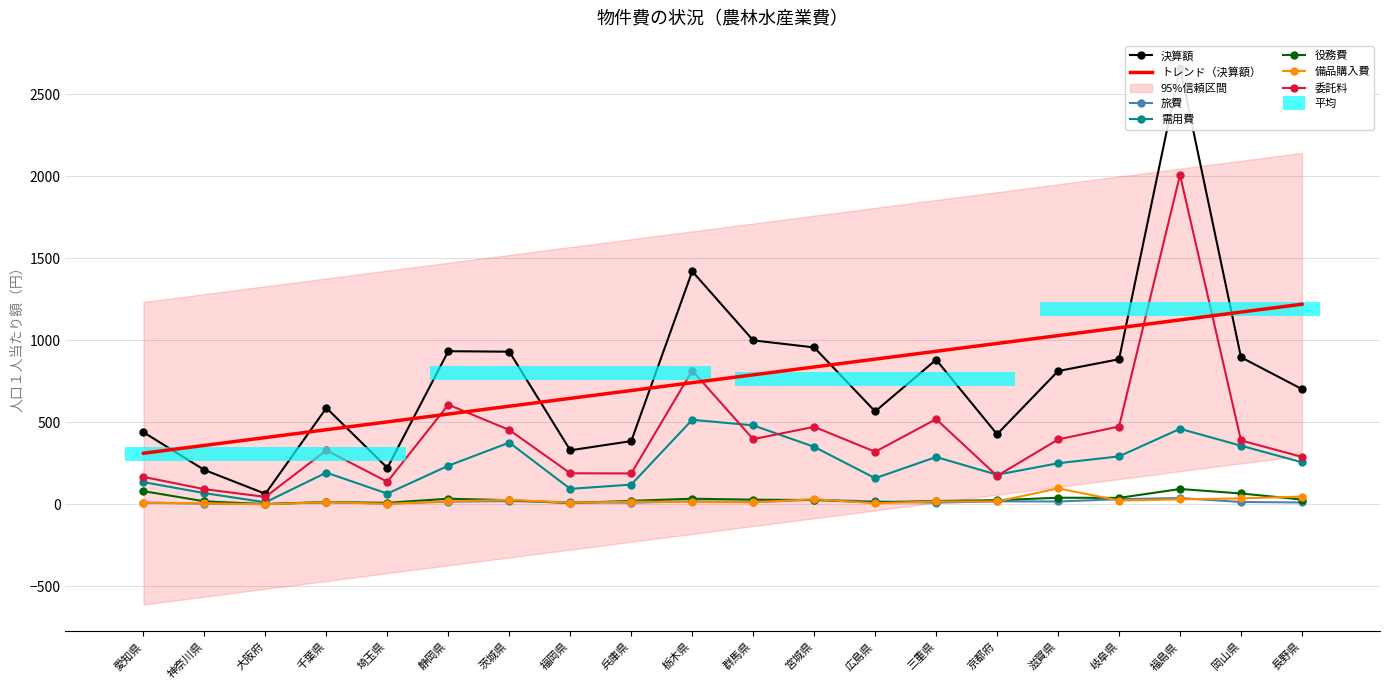

True or false: 需用費 and 役務費 intersect in this chart.

False